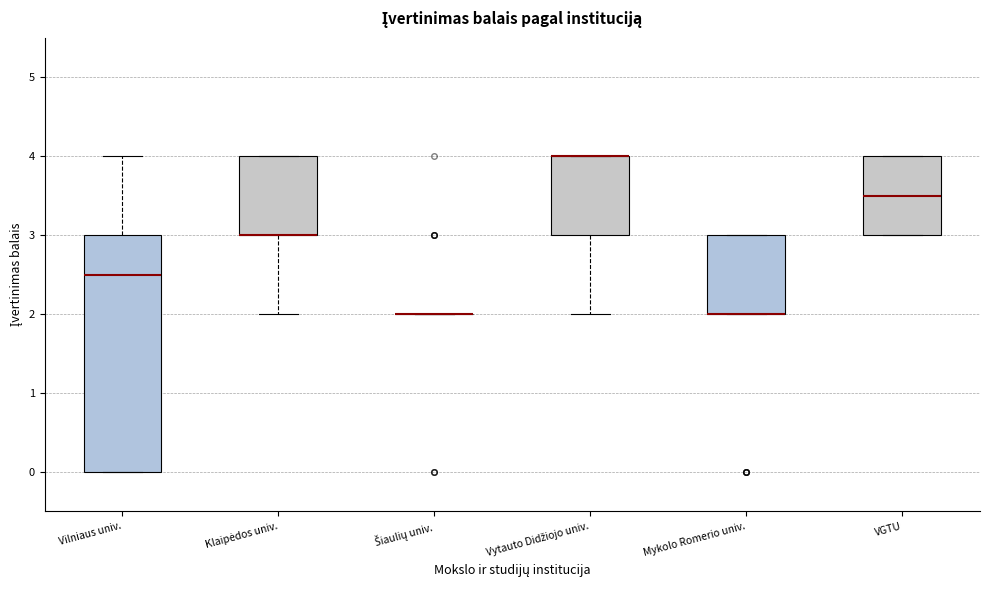

Comparing the boxes themselves (not the whiskers), which one is the tallest?

Vilniaus univ.